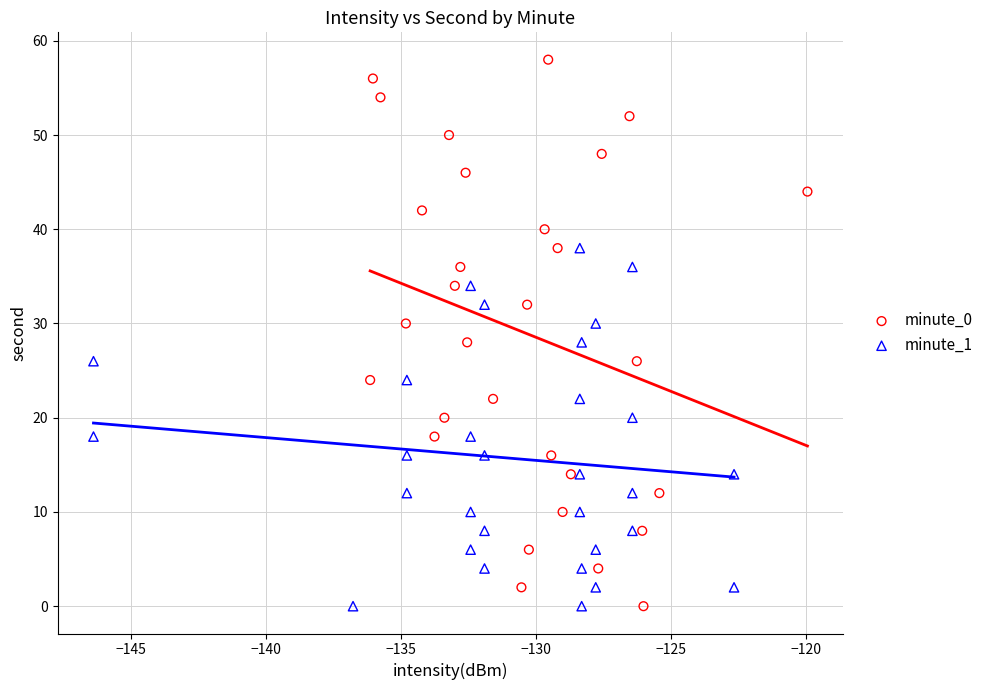

Which series has the widest spread of Y values?

minute_0